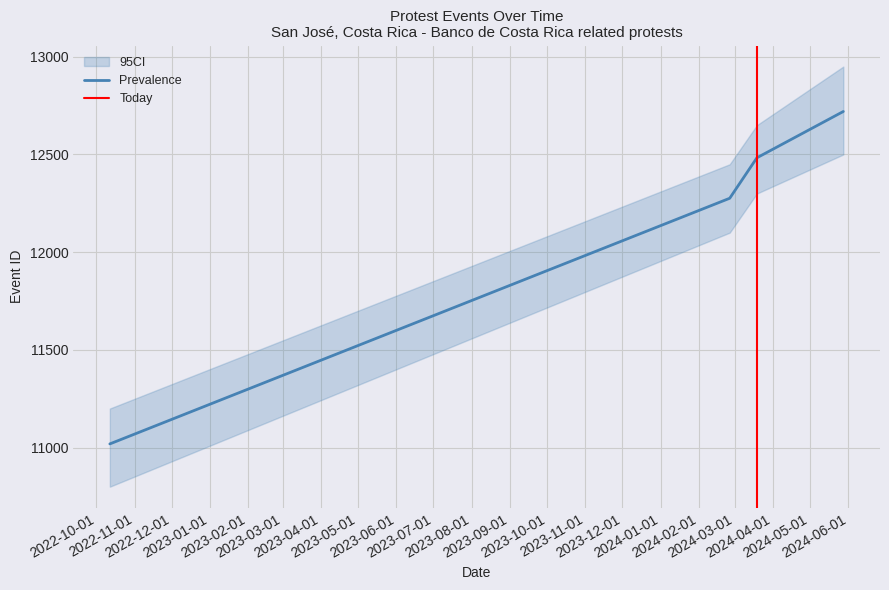

Approximately how many times larger is the value at 2022-10-12 compared to 2024-03-19?

0.9